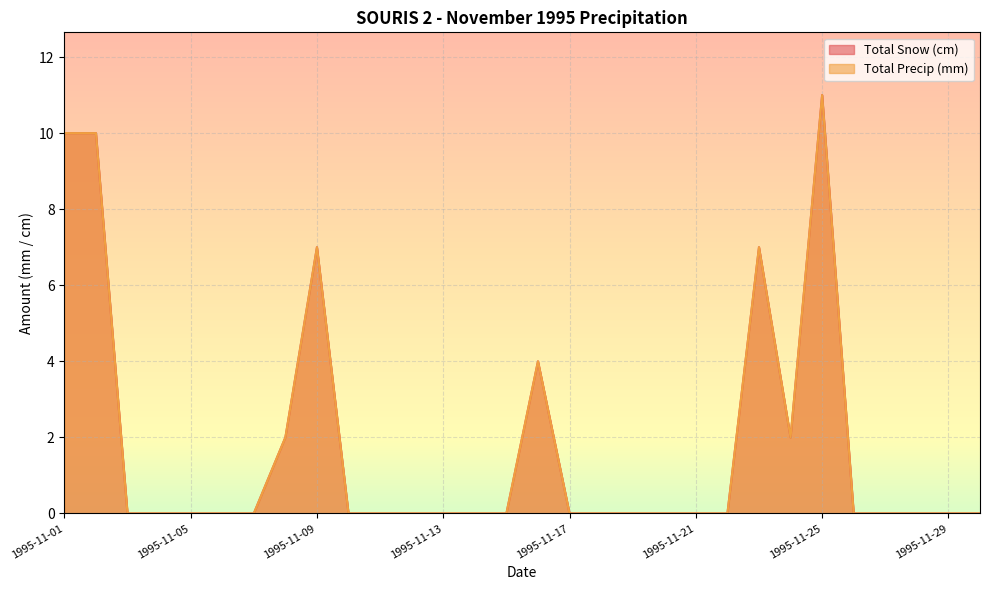

List the labels in order of Total Snow (cm) value, smallest first.

1995-11-03, 1995-11-04, 1995-11-05, 1995-11-06, 1995-11-07, 1995-11-10, 1995-11-11, 1995-11-12, 1995-11-13, 1995-11-14, 1995-11-15, 1995-11-17, 1995-11-18, 1995-11-19, 1995-11-20, 1995-11-21, 1995-11-22, 1995-11-26, 1995-11-27, 1995-11-28, 1995-11-29, 1995-11-30, 1995-11-08, 1995-11-24, 1995-11-16, 1995-11-09, 1995-11-23, 1995-11-01, 1995-11-02, 1995-11-25